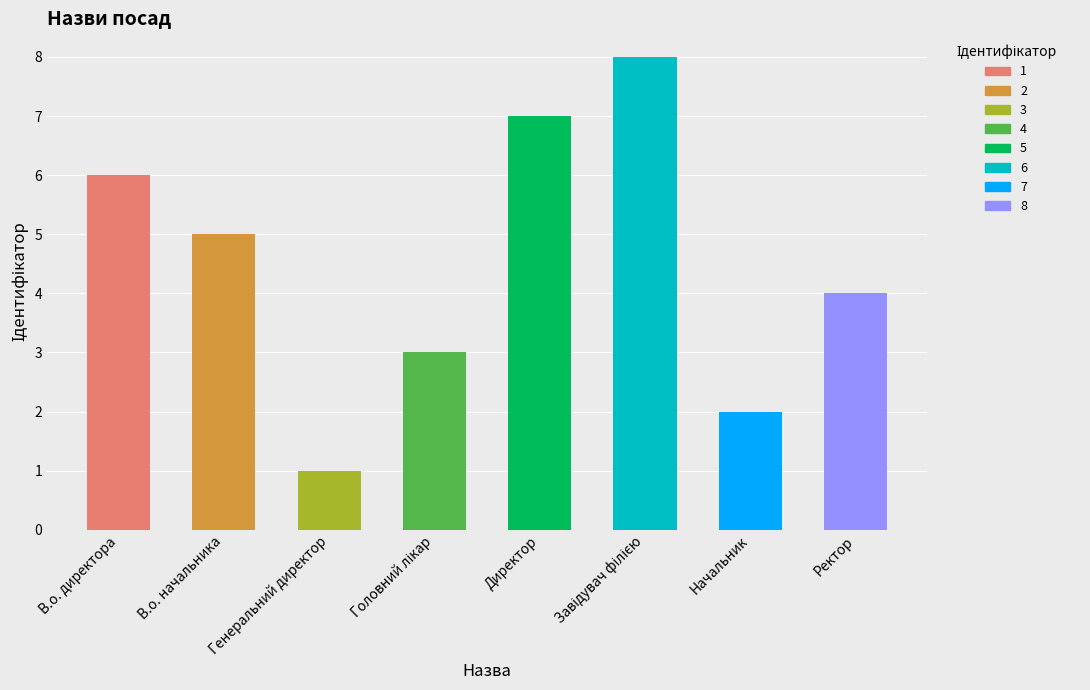

True or false: the data shows 1 at Генеральний директор.

True